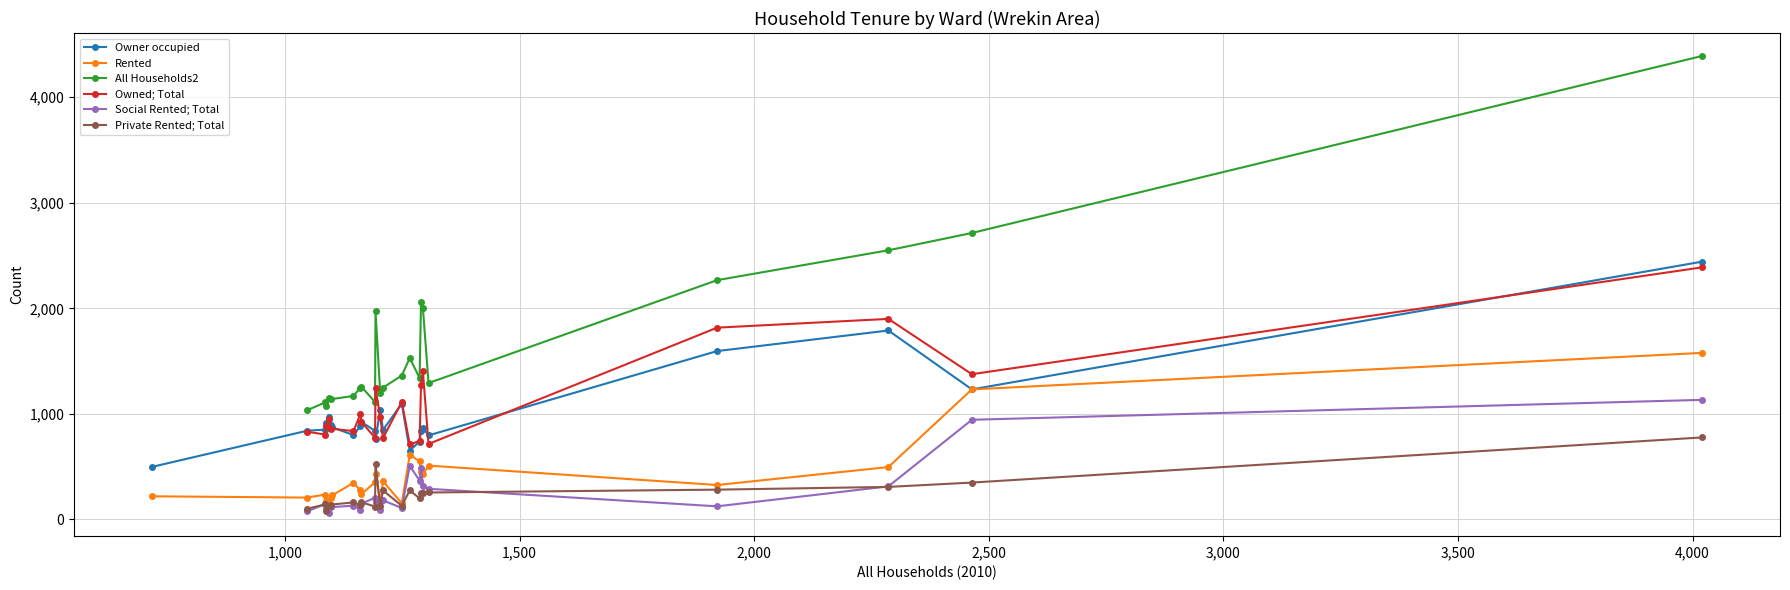

True or false: Rented and Private Rented; Total intersect in this chart.

True